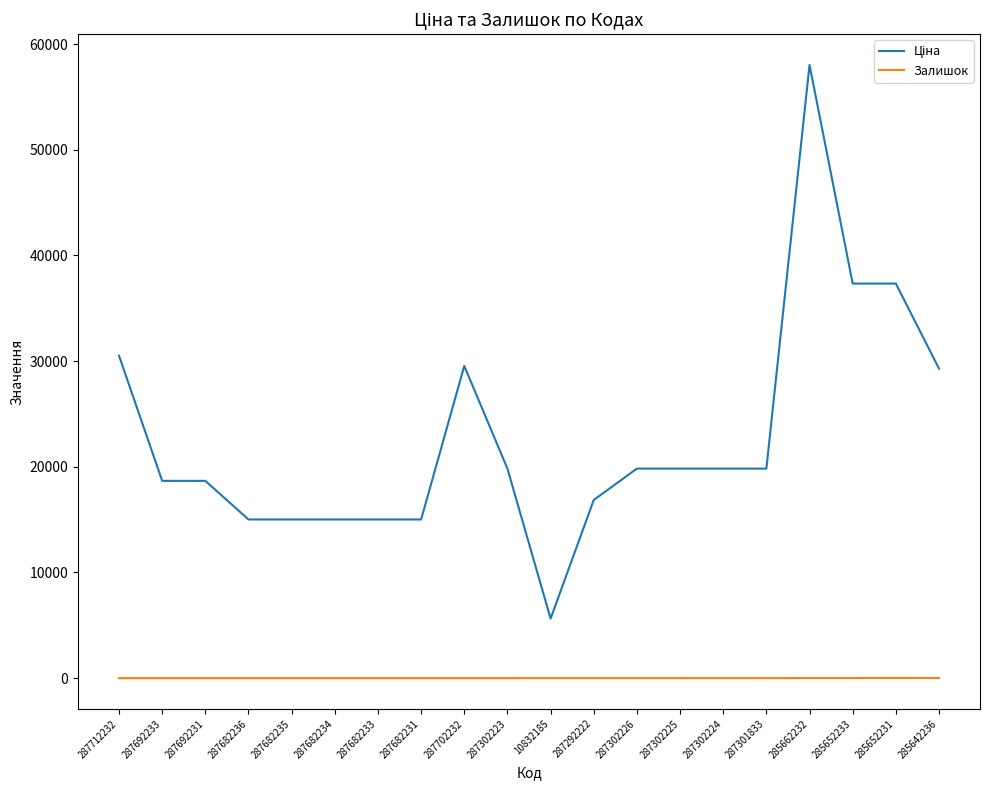

Which label corresponds to the largest value in the chart?

285662232